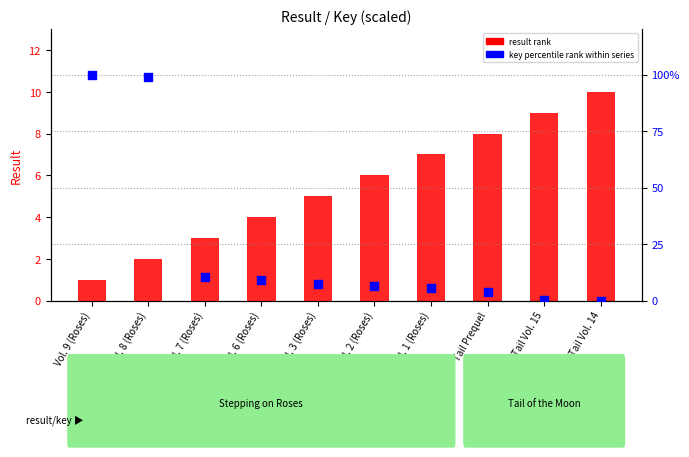

Which series has the largest total across all categories?

key percentile rank within series